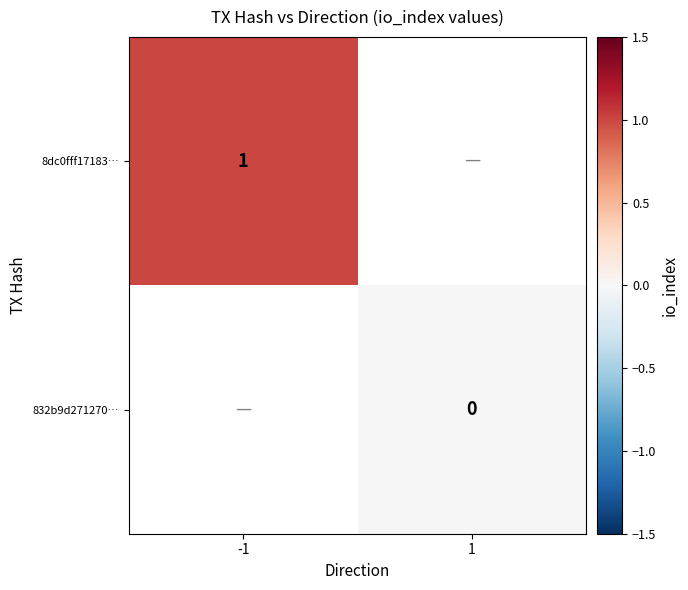

Count the number of data series in this chart.

2